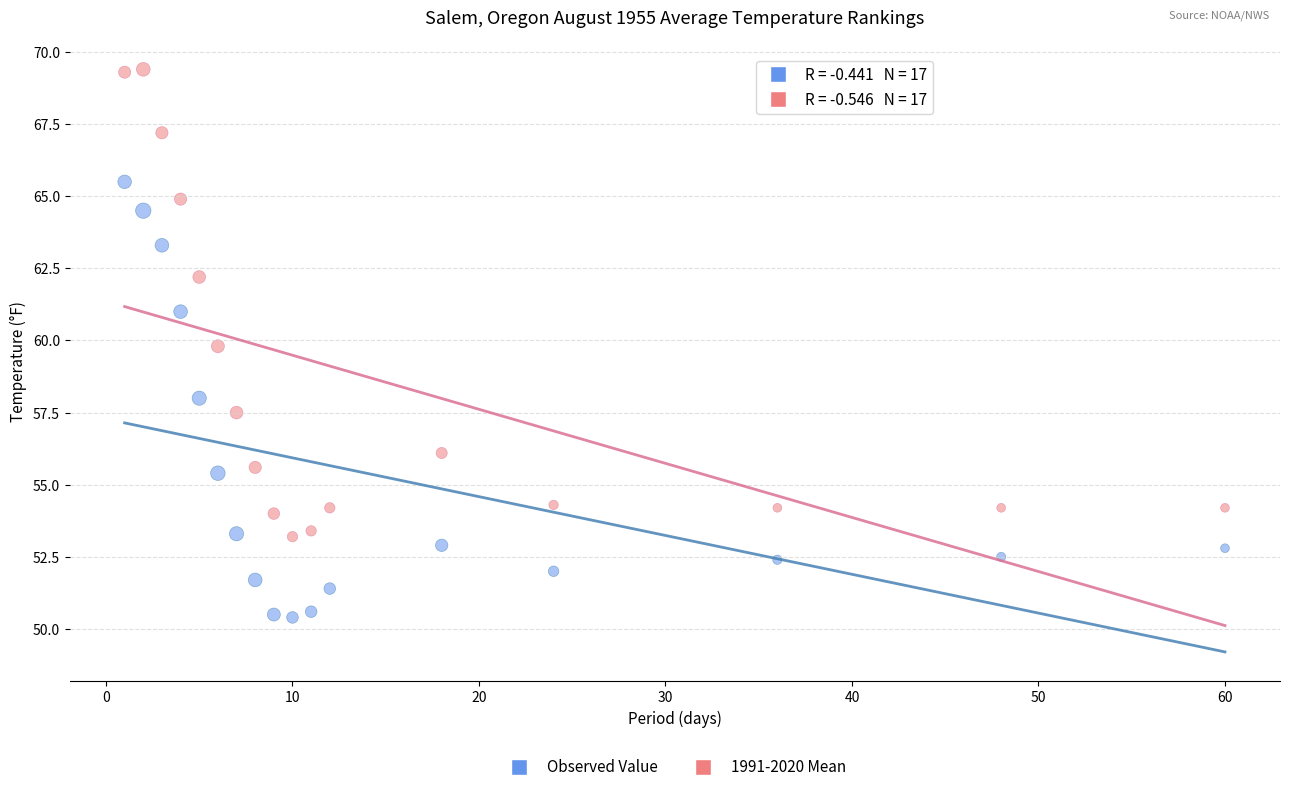

In the Observed Value series, what Y value is closest to 57?

58.0